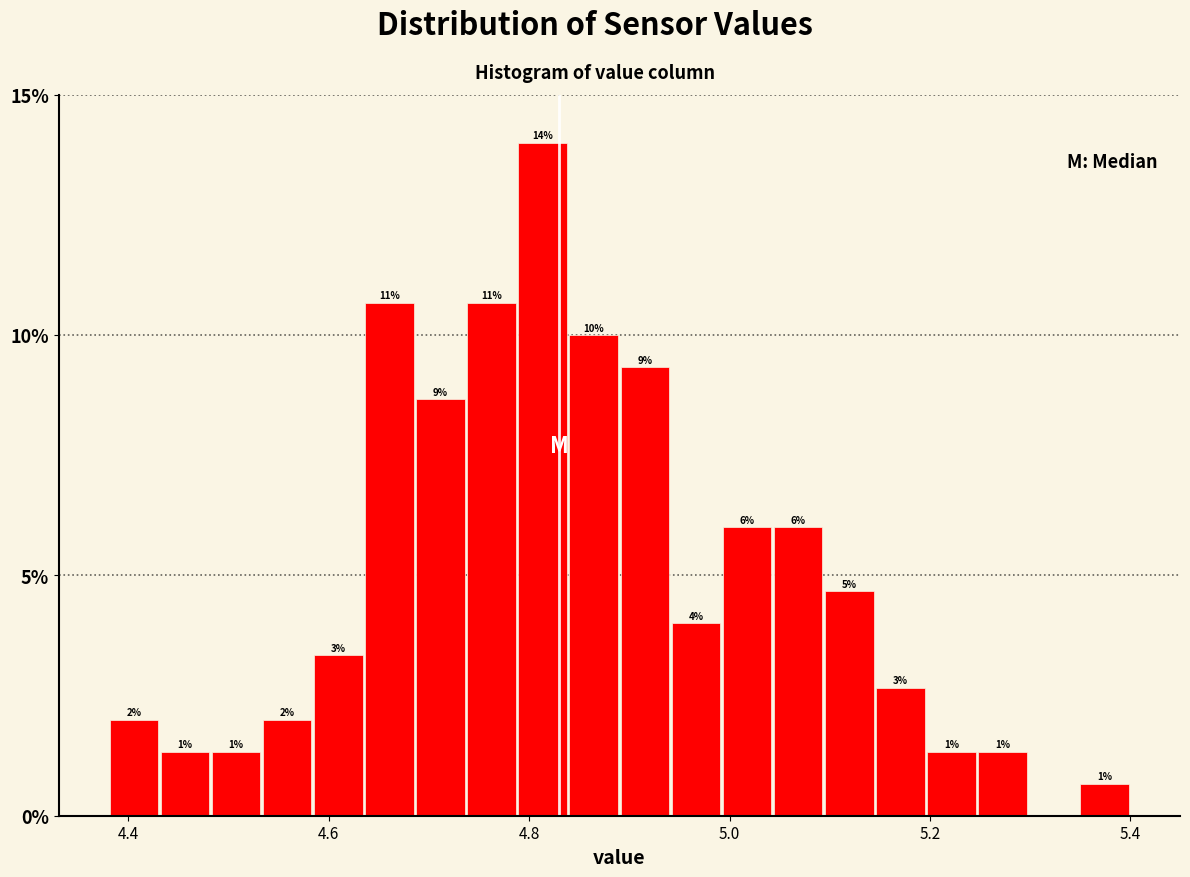

Read against the x-axis, roughly where is the centre of the tallest bar?

4.82